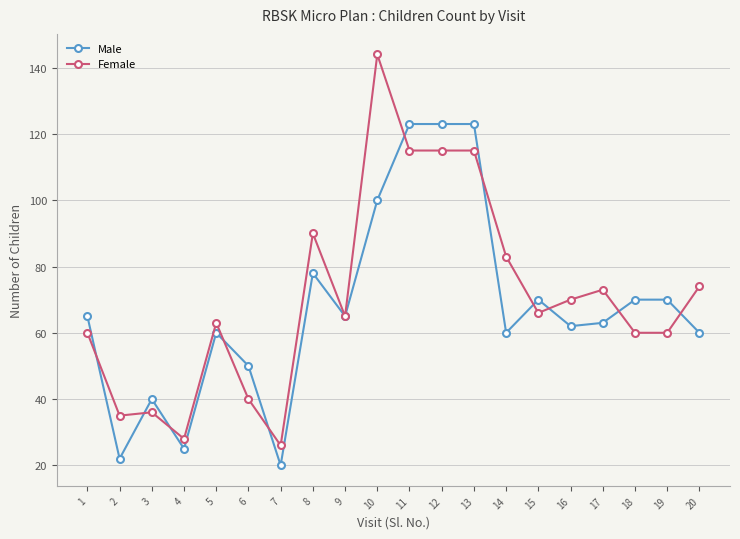

Which series has the largest total across all categories?

Female